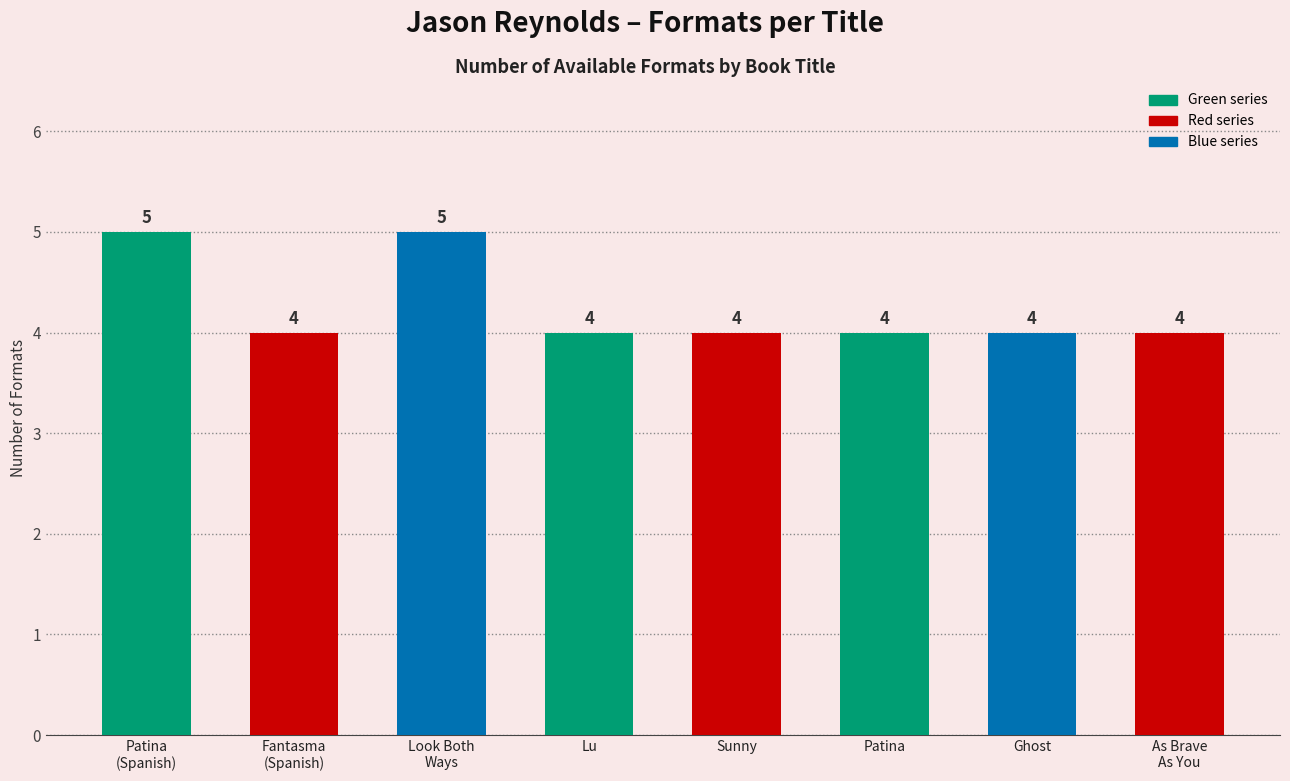

Count the values in the range 4 to 5.

8